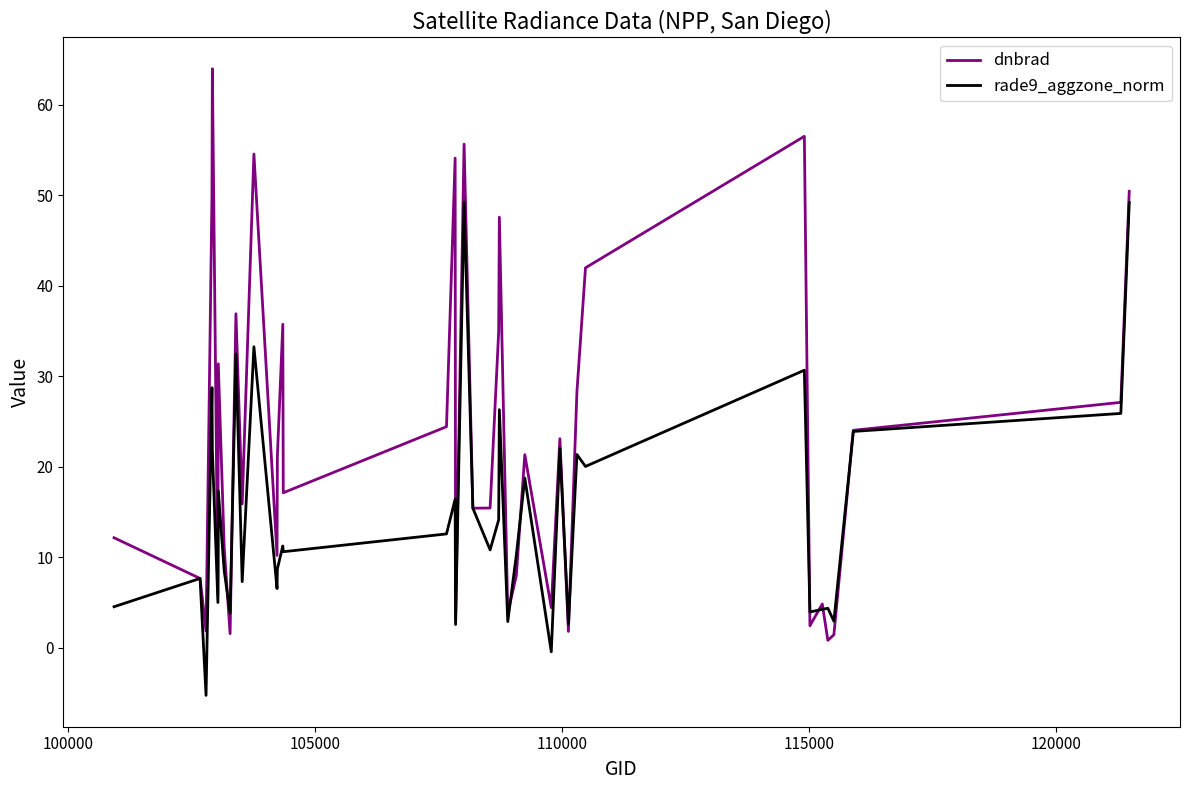

What is the maximum value shown in the chart?

63.9